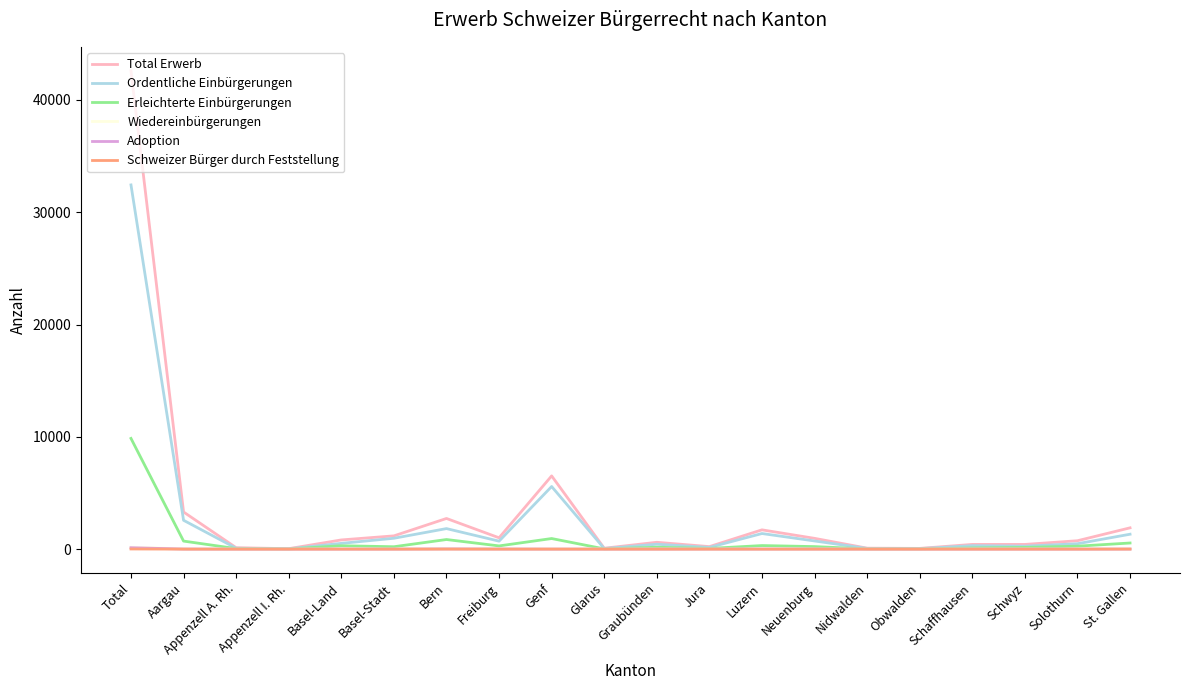

Count the number of categories in the chart.

20